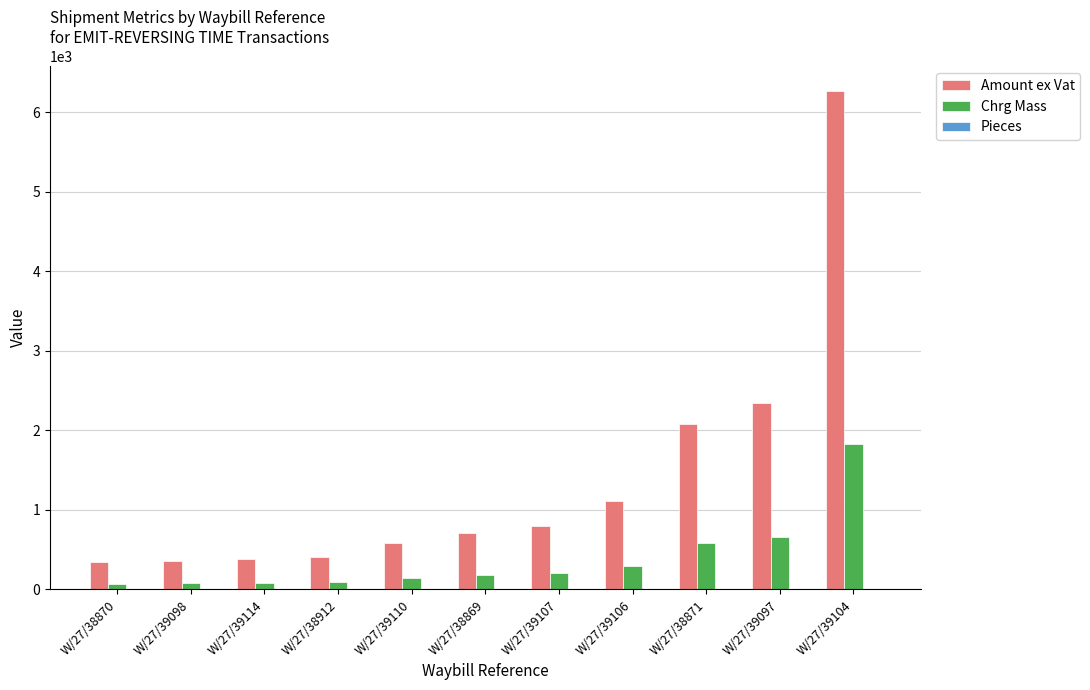

What is the sum of all Chrg Mass values?

4217.0